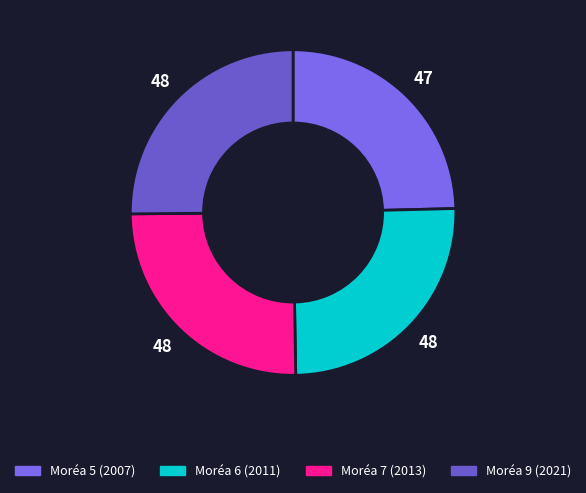

Which category has the smallest portion of the pie?

Moréa 5 (2007)